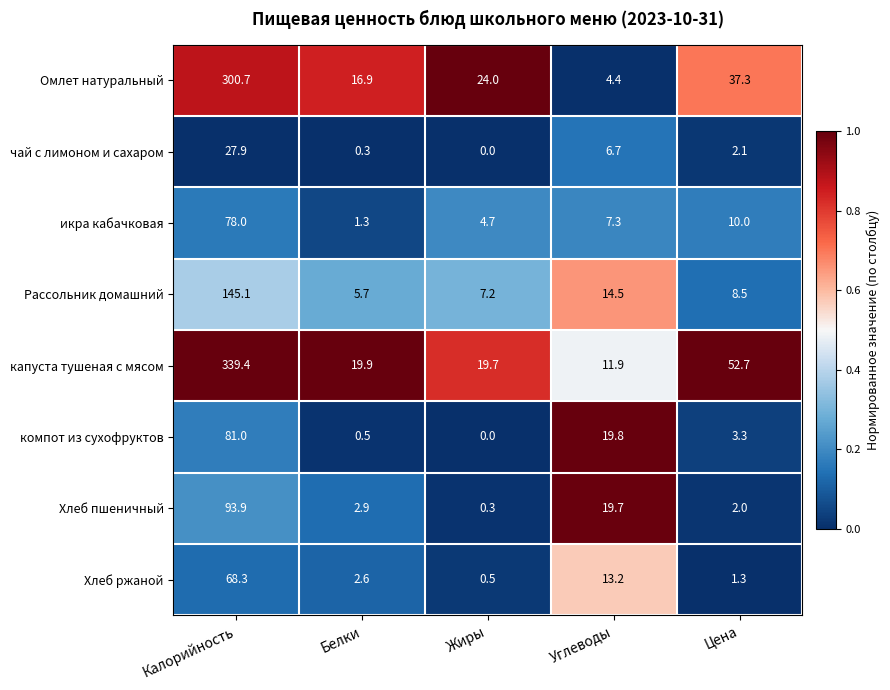

True or false: компот из сухофруктов has a value of 41.0 at Калорийность.

False